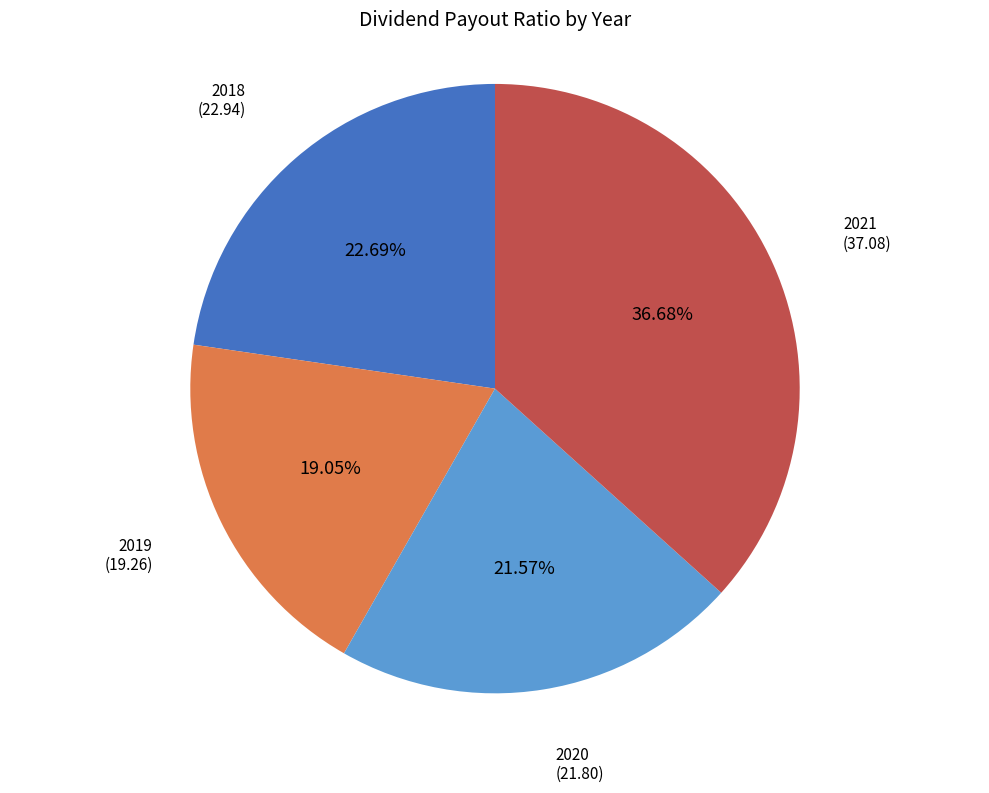

Rank the categories by value from highest to lowest.

2021, 2018, 2020, 2019